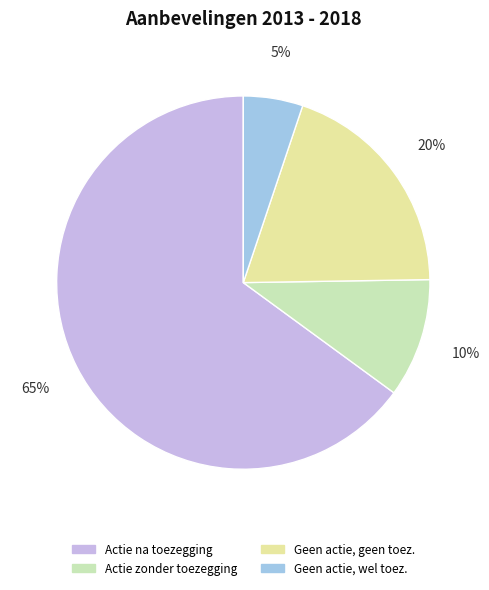

Is there any slice that represents more than half of the pie?

Yes